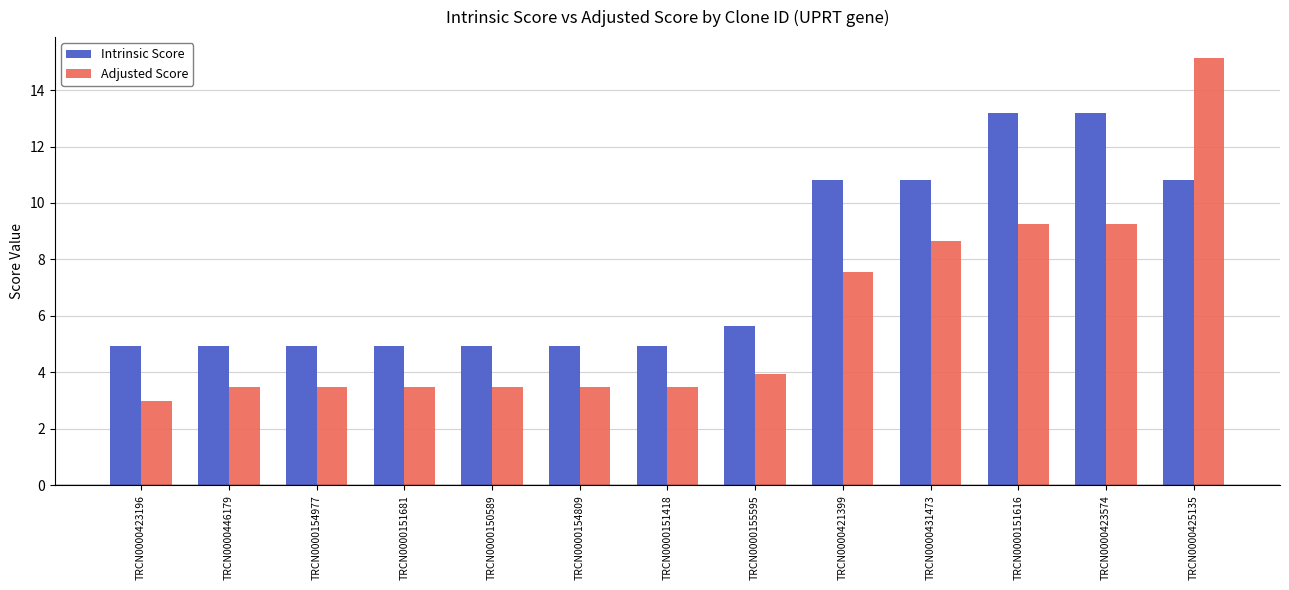

At how many categories does at least one series exceed 6?

5